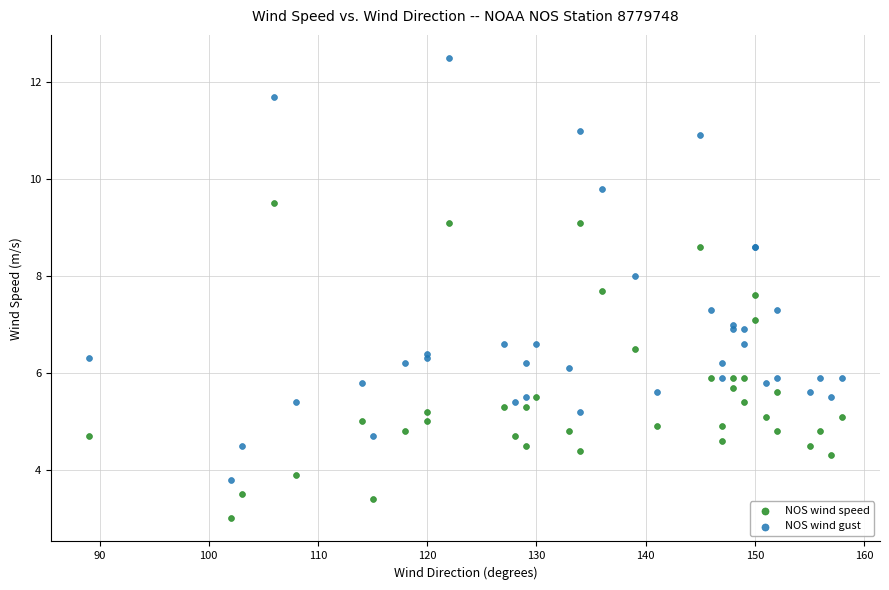

Which series contains the lowest Y value?

NOS wind speed